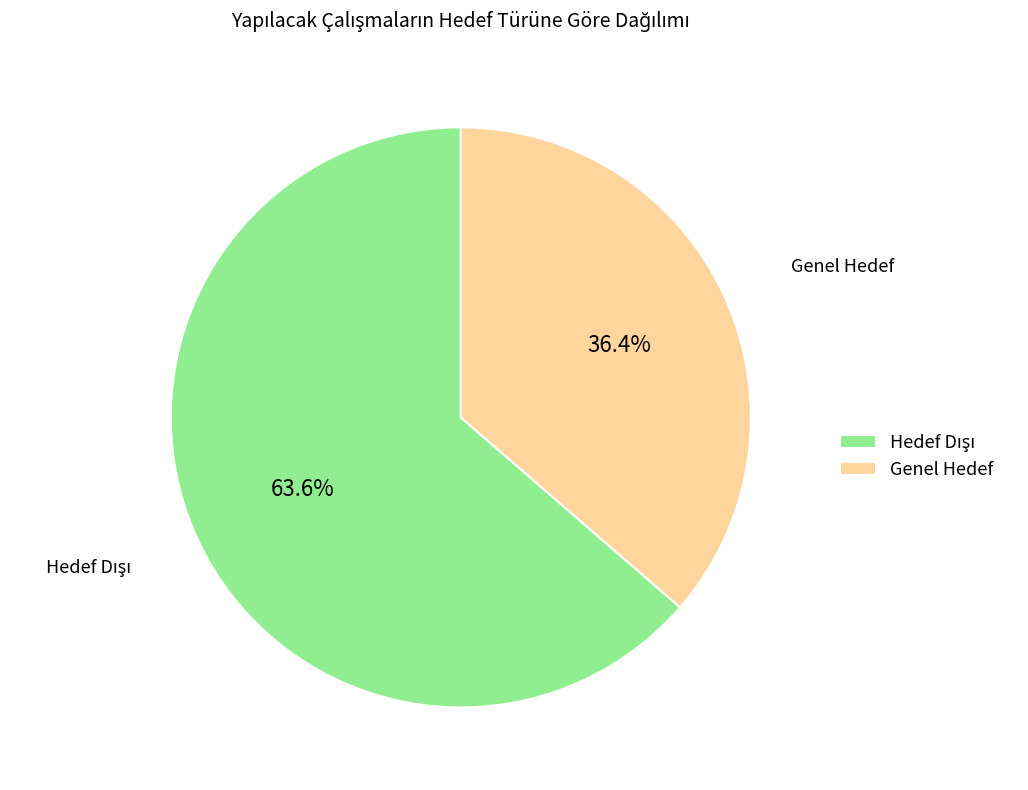

How much of the chart is everything except Genel Hedef?

63.6%